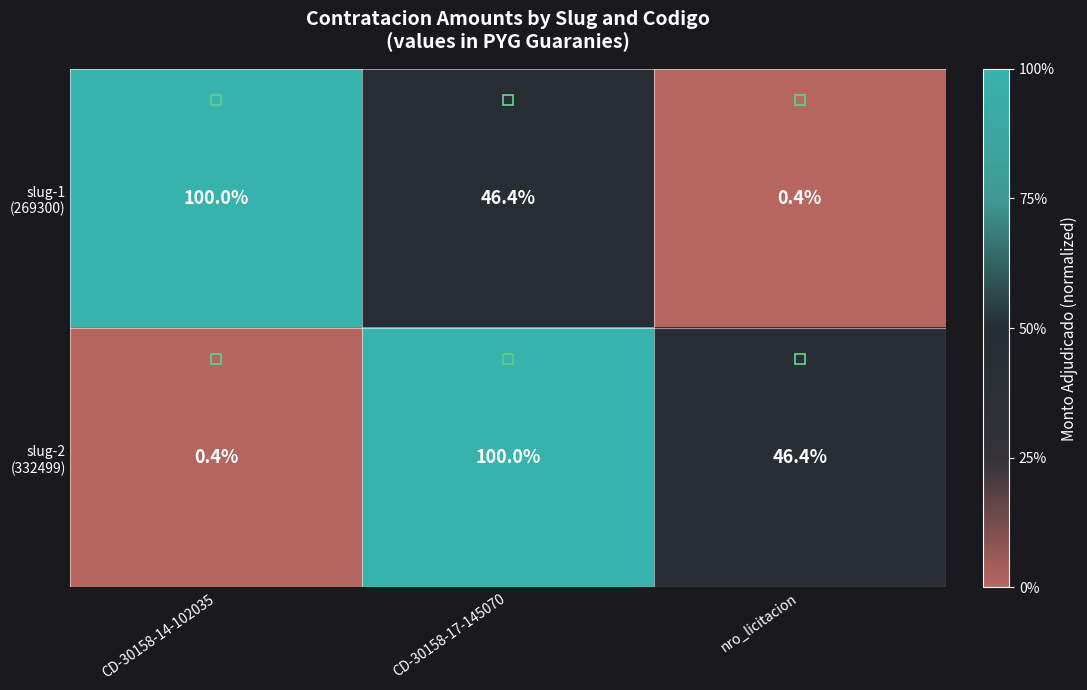

How many categories are shown in the chart?

3